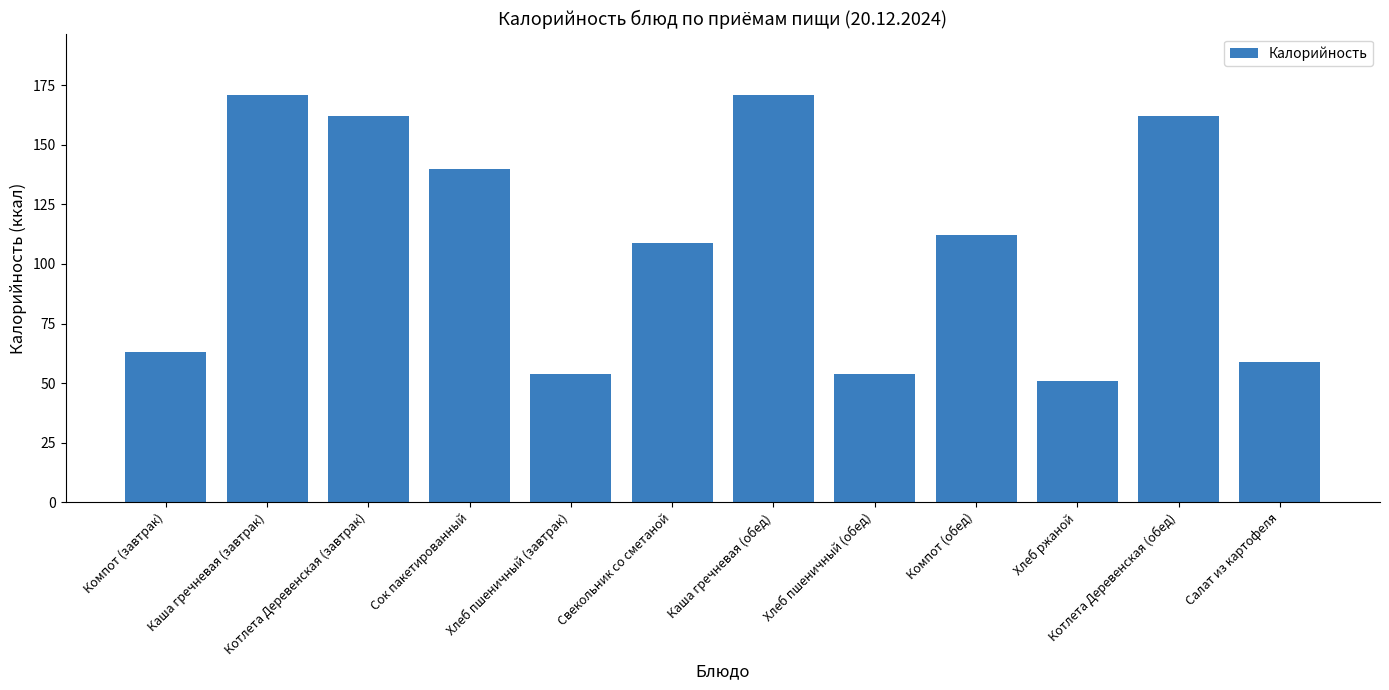

The value at Компот (завтрак) is 91. True or false?

False